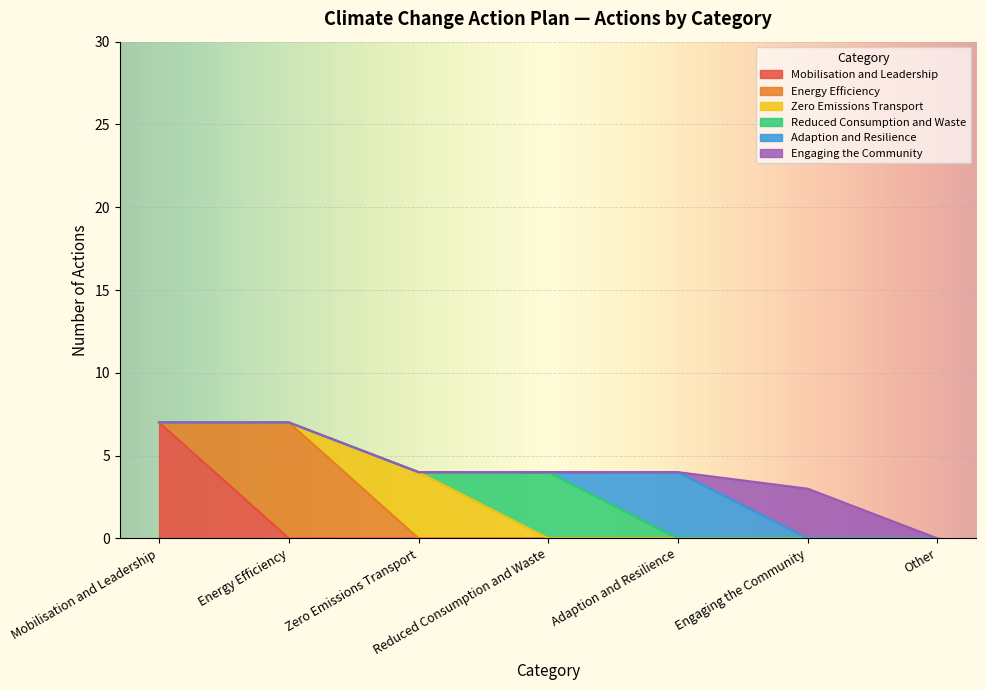

Does the chart display data point markers on the line(s)?

No